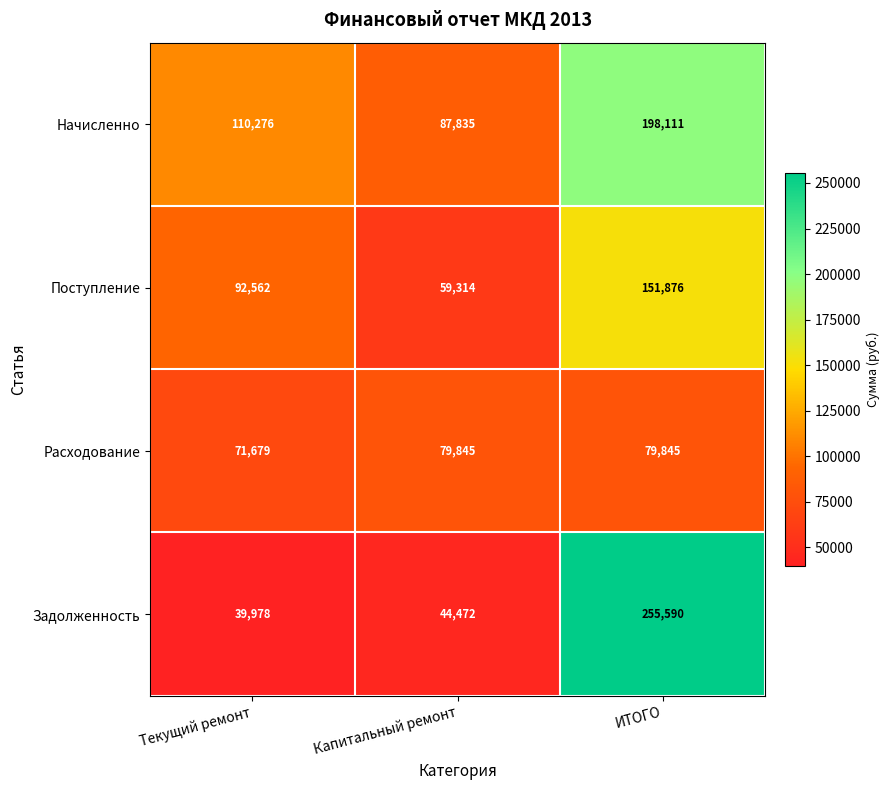

What is the difference between the highest and lowest values at Текущий ремонт?

70298